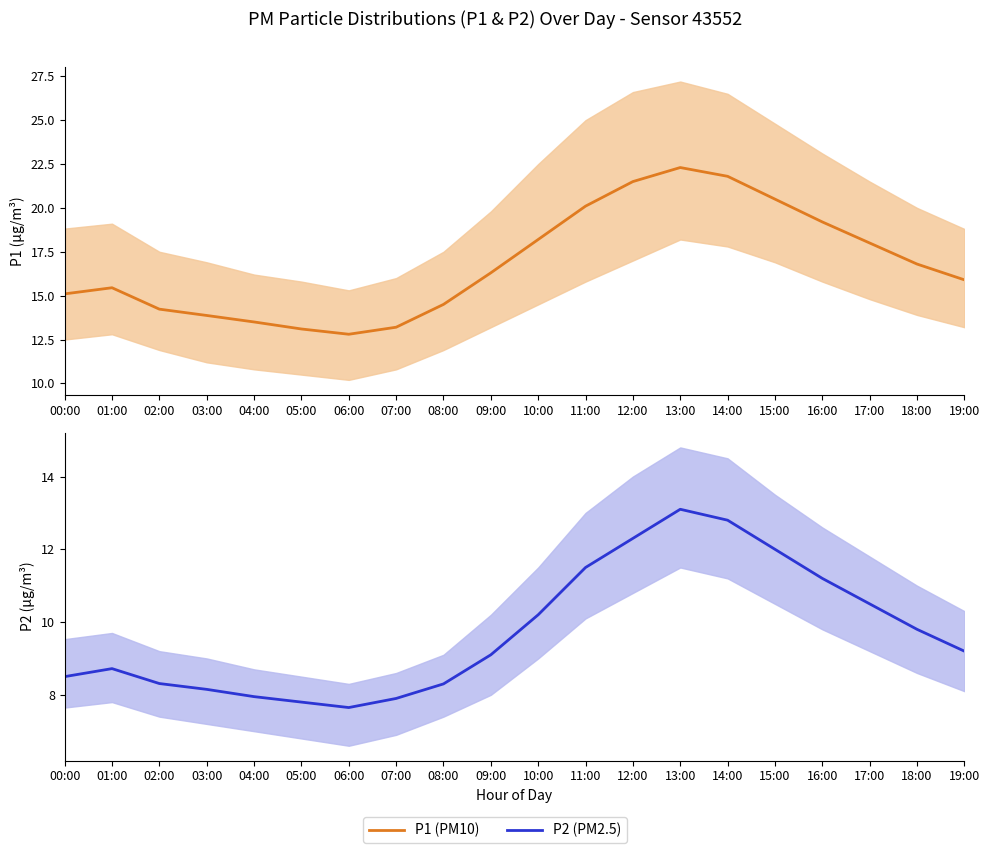

How many data points does each series have?

20